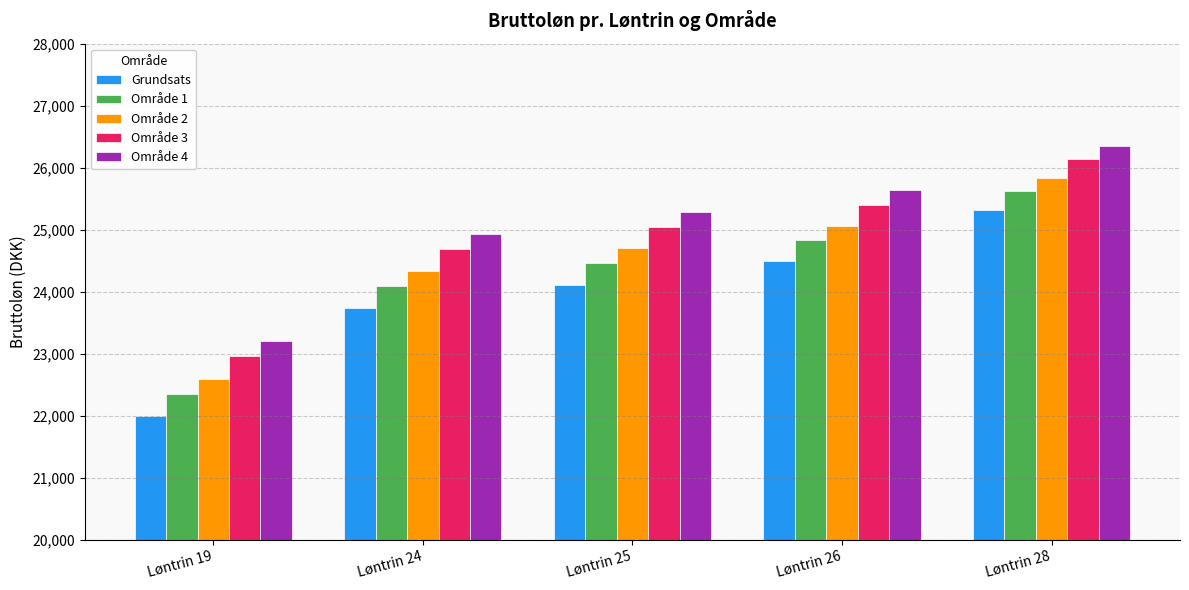

How many bars are there in each group?

5